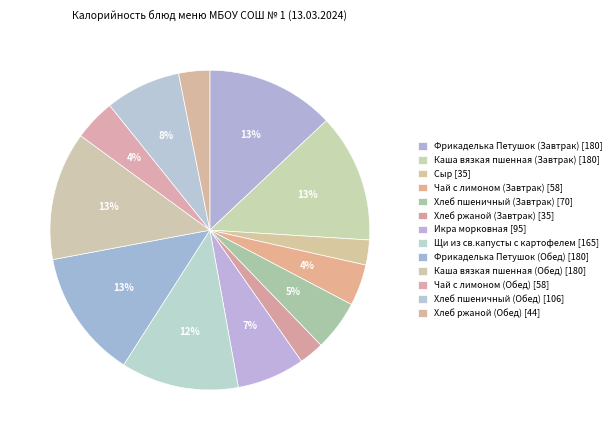

Is it true that Икра морковная is 17% of the pie?

False